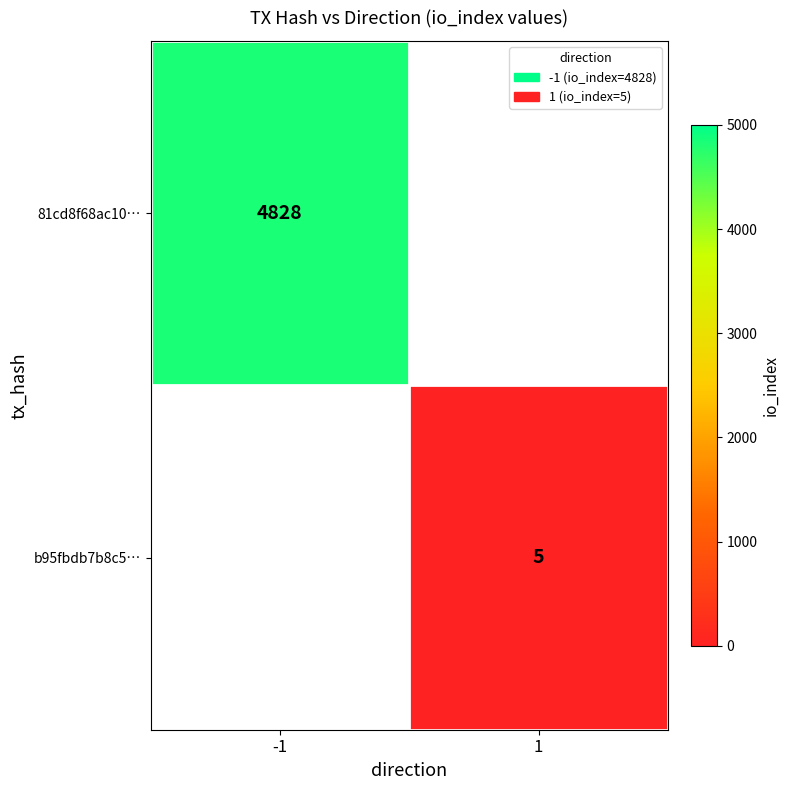

Is the value of 81cd8f68ac10… at -1 greater than the value of b95fbdb7b8c5… at 1?

Yes